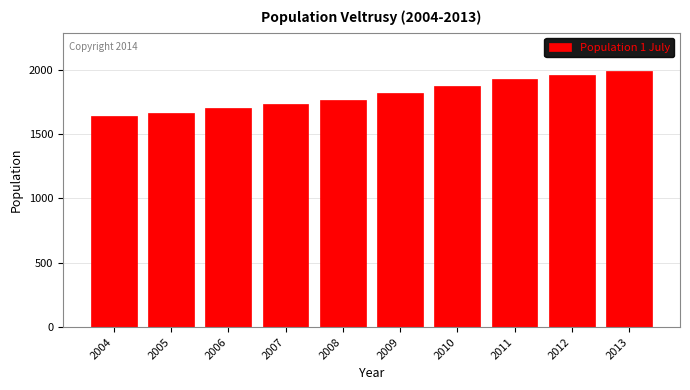

Reading left to right, transcribe all the data shown in this chart.

2004=1638	2005=1668	2006=1702	2007=1732	2008=1763	2009=1823	2010=1877	2011=1931	2012=1959	2013=1990